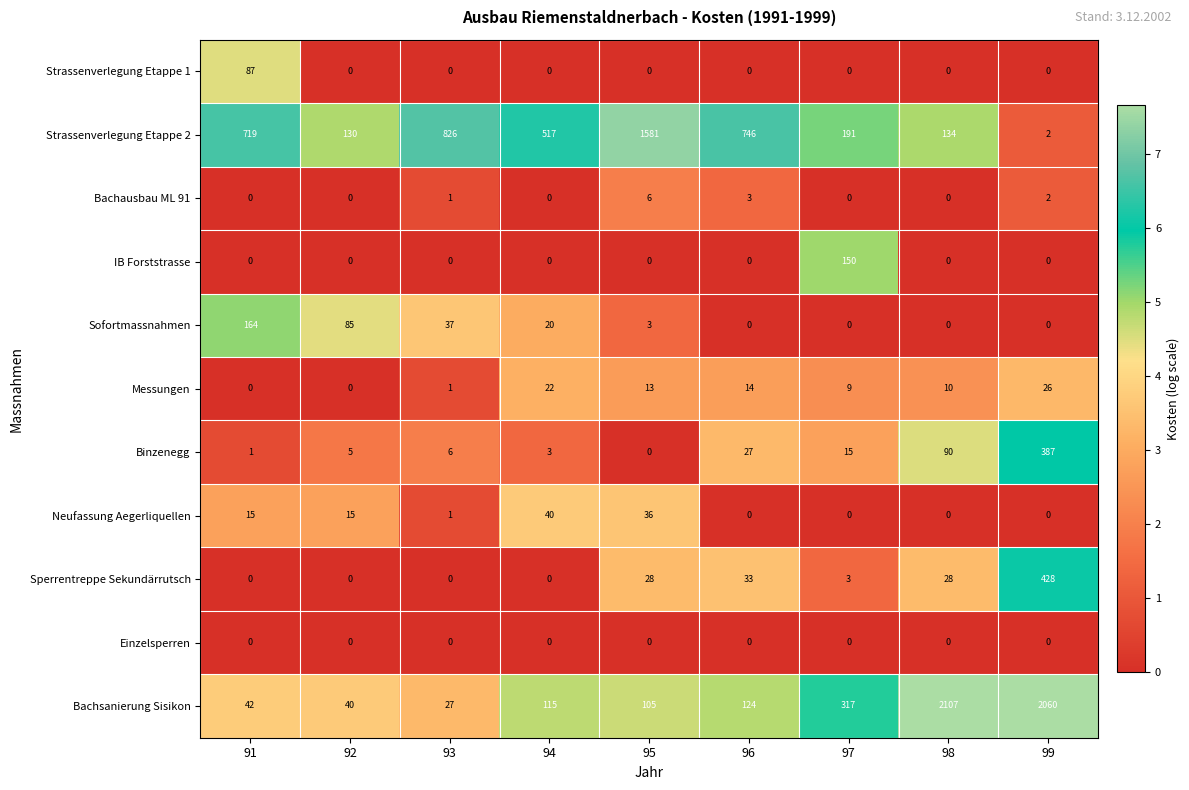

At which label does Sofortmassnahmen first exceed 3?

91